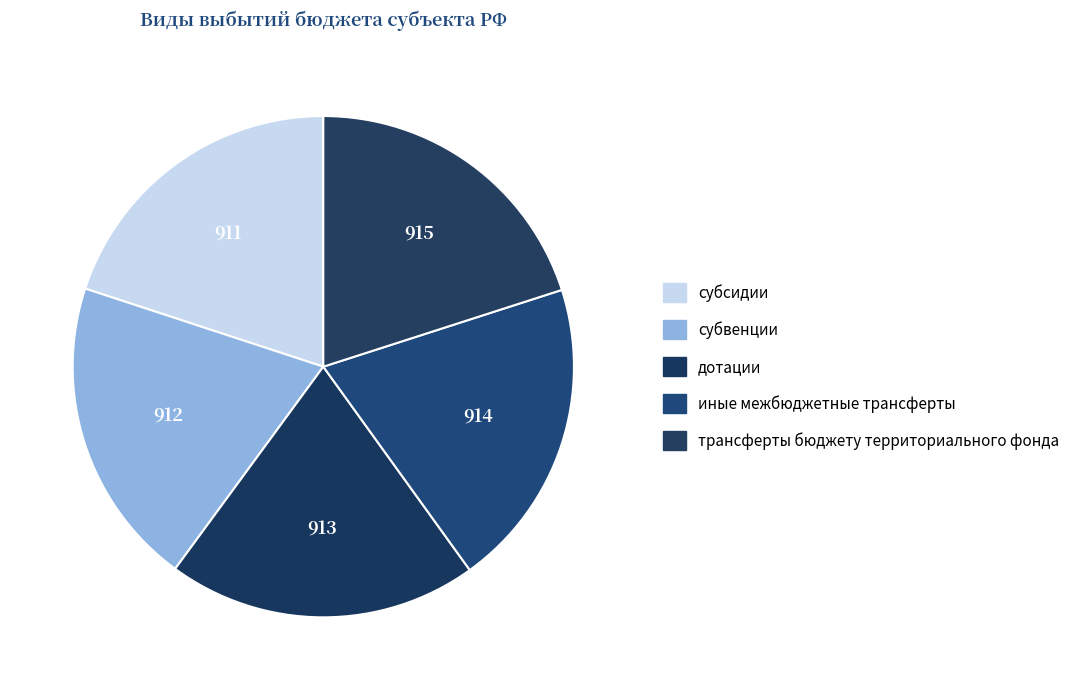

Combined, what portion of the pie is трансферты бюджету территориального фонда and дотации?

40.0%